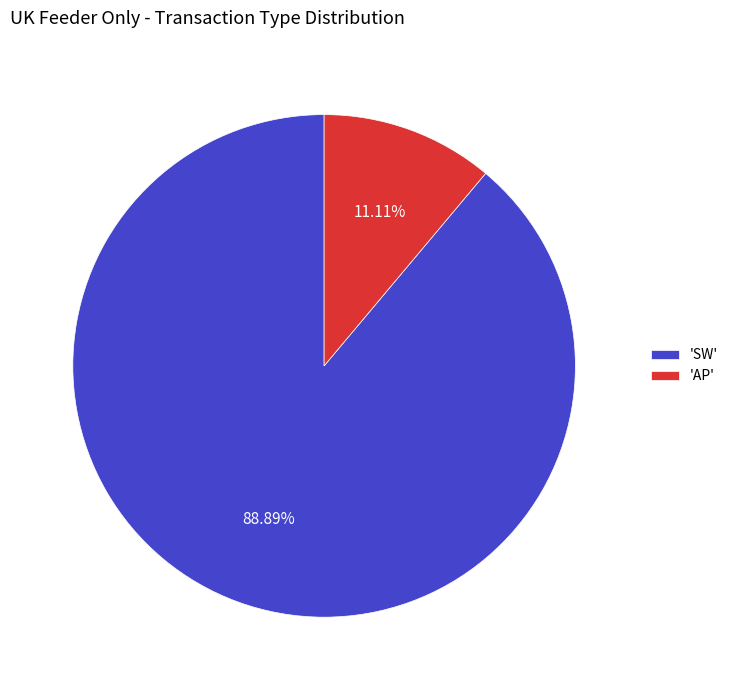

Is the sum of 'SW' and 'AP' greater than half?

Yes